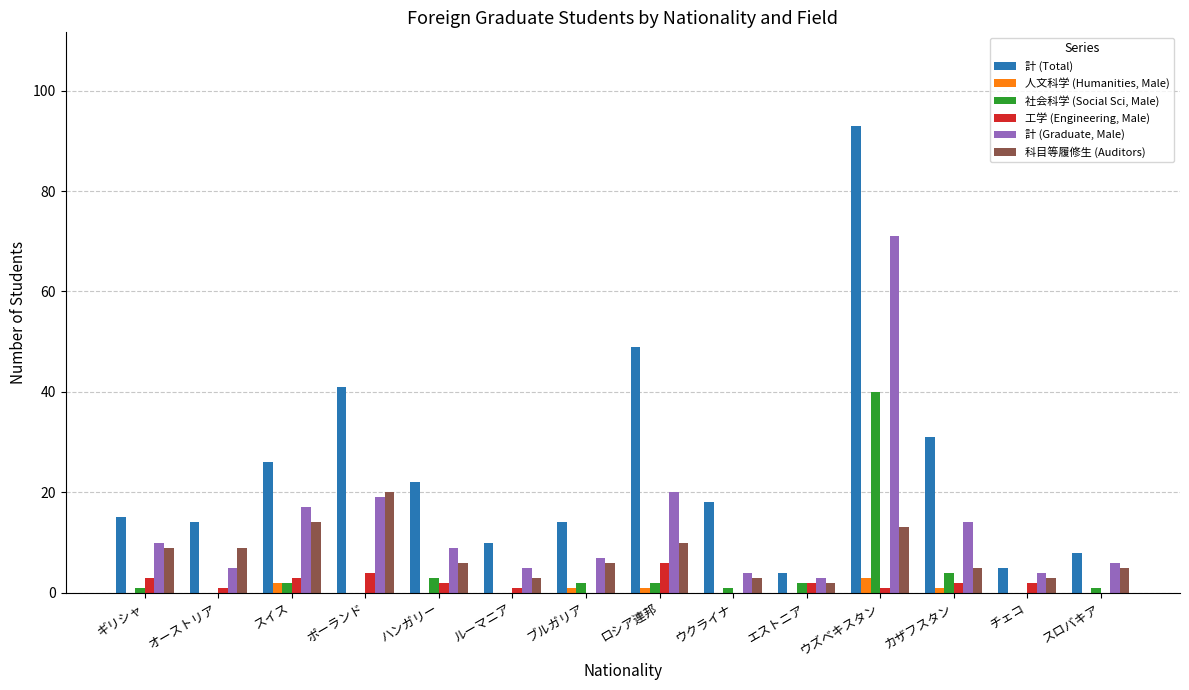

What is the sum of the 人文科学 (Humanities, Male) values at ポーランド and ブルガリア?

1